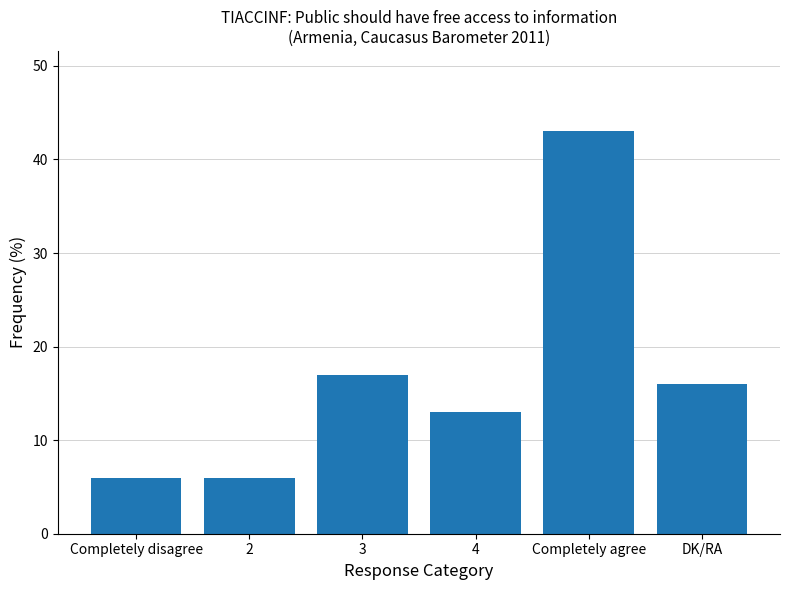

Reading left to right, list all the values displayed in this chart.

6	6	17	13	43	16